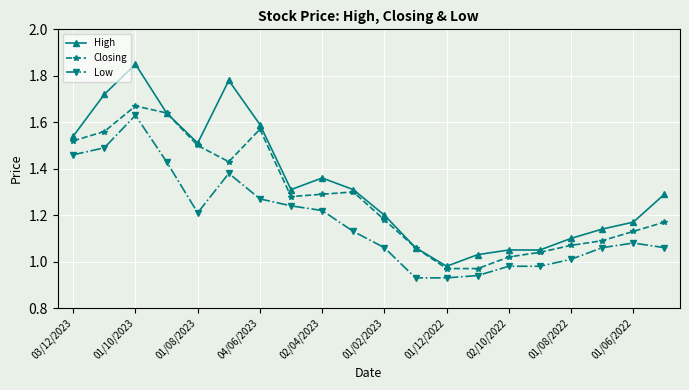

What is the sum of all Low values?

23.5